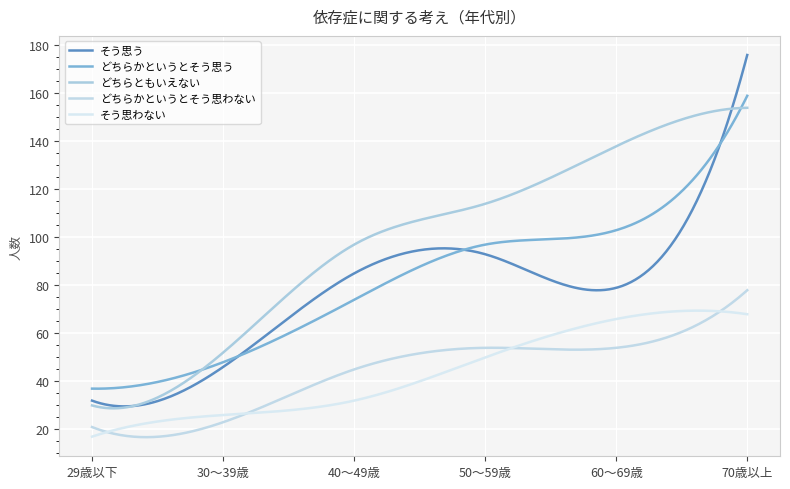

Reading left to right, list all the values displayed in this chart.

そう思う: 29歳以下=32	30～39歳=46	40～49歳=85	50～59歳=93	60～69歳=79	70歳以上=176
どちらかというとそう思う: 29歳以下=37	30～39歳=48	40～49歳=74	50～59歳=97	60～69歳=103	70歳以上=159
どちらともいえない: 29歳以下=30	30～39歳=52	40～49歳=97	50～59歳=114	60～69歳=138	70歳以上=154
どちらかというとそう思わない: 29歳以下=21	30～39歳=23	40～49歳=45	50～59歳=54	60～69歳=54	70歳以上=78
そう思わない: 29歳以下=17	30～39歳=26	40～49歳=32	50～59歳=50	60～69歳=66	70歳以上=68